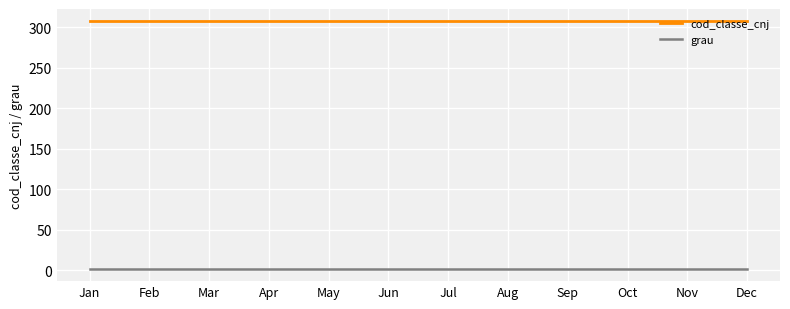

Which series has the largest total across all categories?

cod_classe_cnj